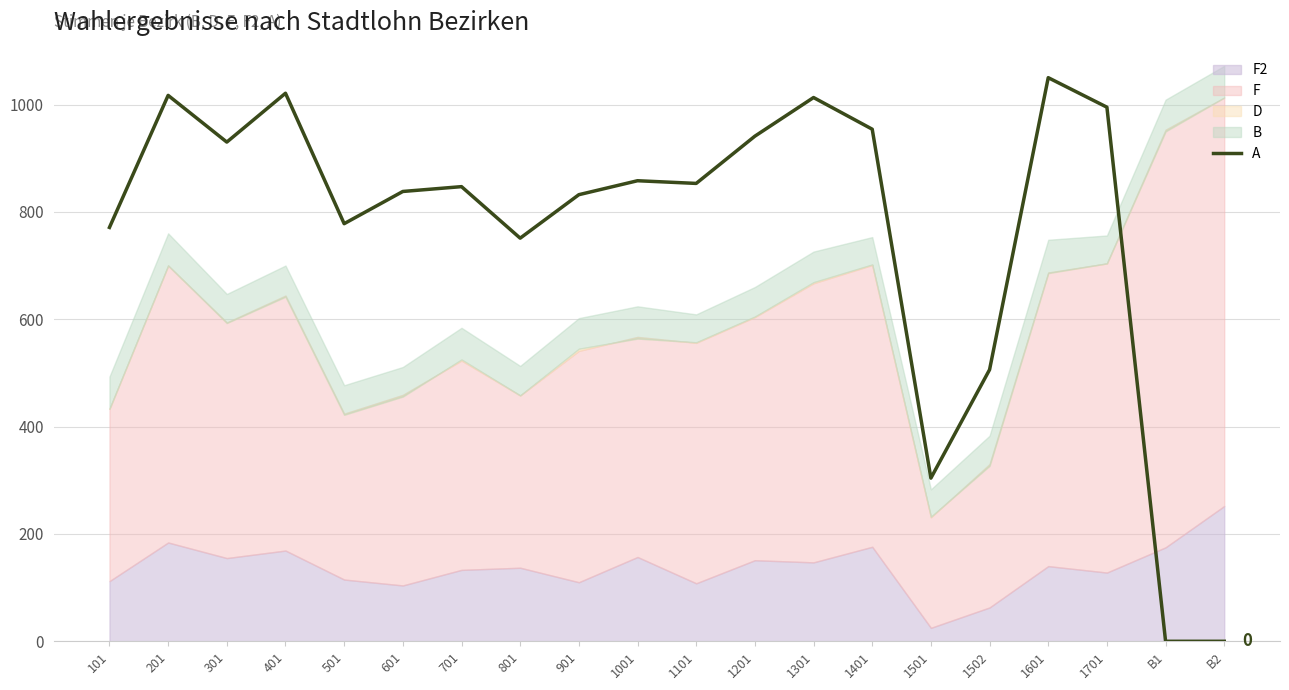

Reading left to right, transcribe all the data shown in this chart.

101=771	201=1017	301=930	401=1021	501=778	601=838	701=847	801=751	901=832	1001=858	1101=853	1201=941	1301=1013	1401=954	1501=304	1502=506	1601=1050	1701=995	B1=0	B2=0